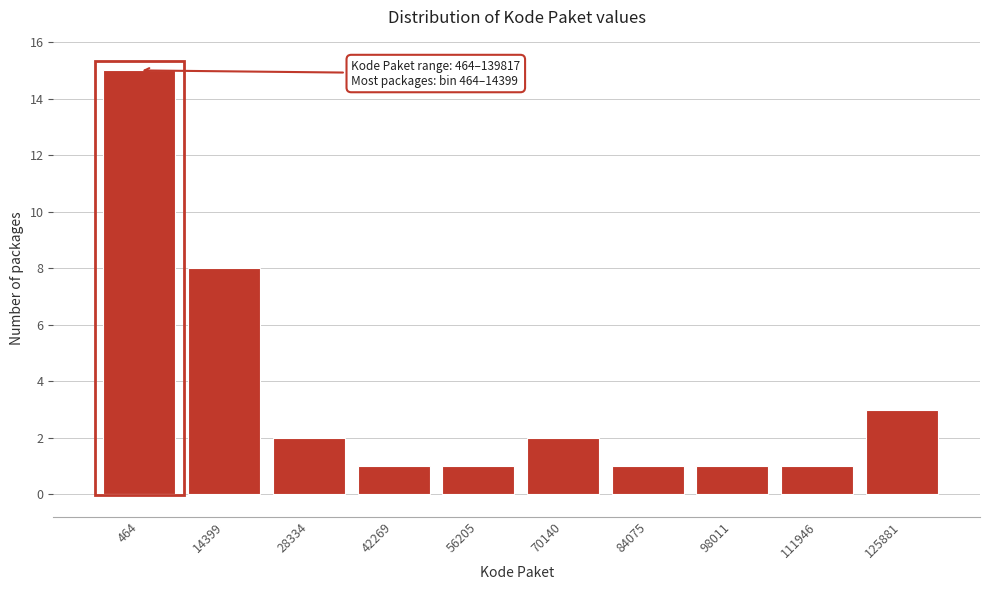

Reading left to right, list all the values displayed in this chart.

15	8	2	1	1	2	1	1	1	3